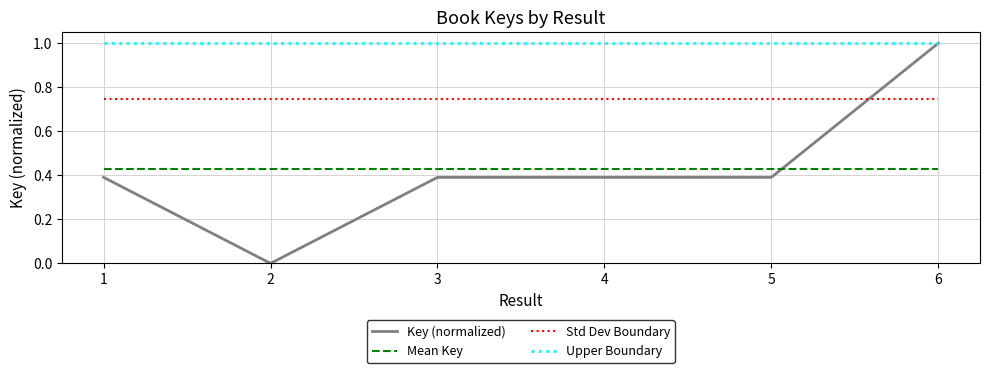

Does the chart have visible grid lines?

Yes